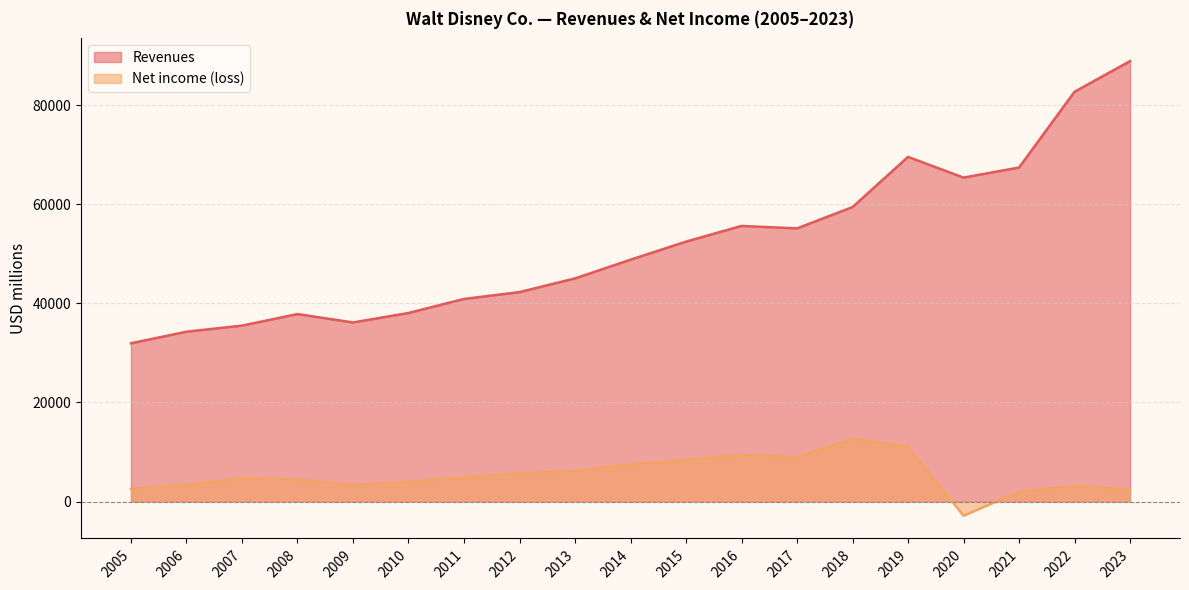

At which category is the sum across all series the highest?

2023